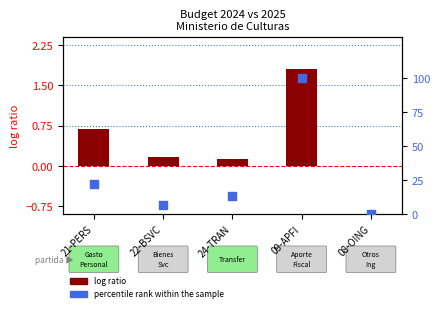

What is the change in value from 09-APFI to 08-OING?

-99.8